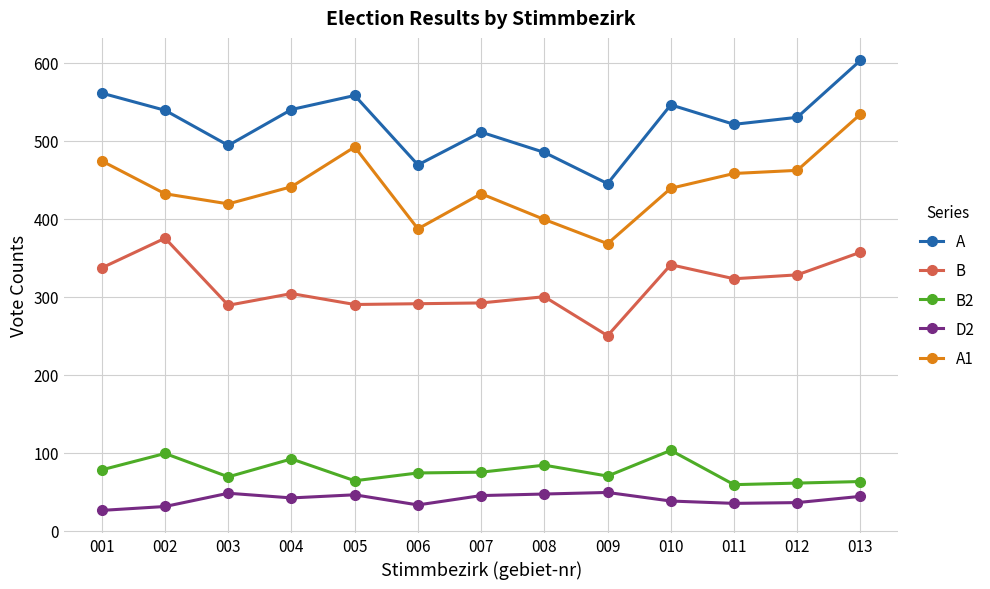

True or false: A1 and D2 cross at least once.

False